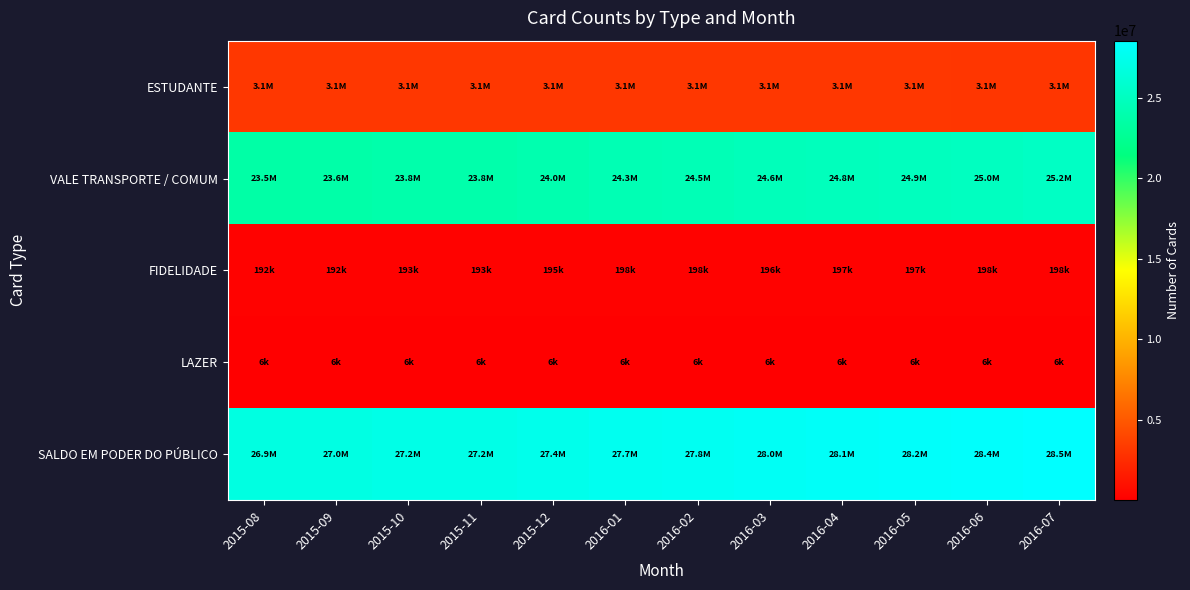

Which label corresponds to the smallest value in the chart?

2015-10